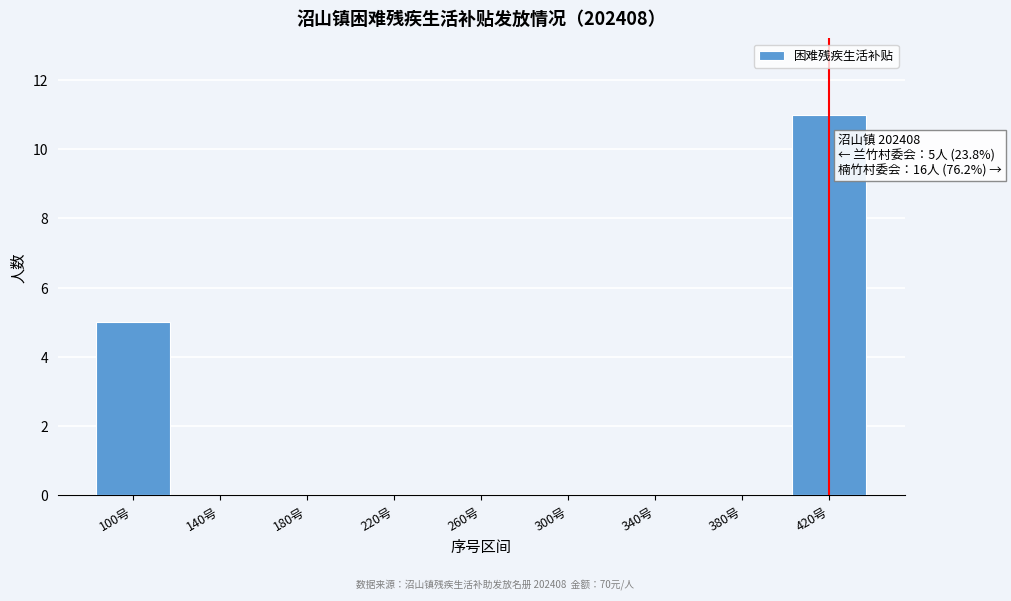

Reading right to left, extract all data points from this chart.

420号=11	380号=0	340号=0	300号=0	260号=0	220号=0	180号=0	140号=0	100号=5